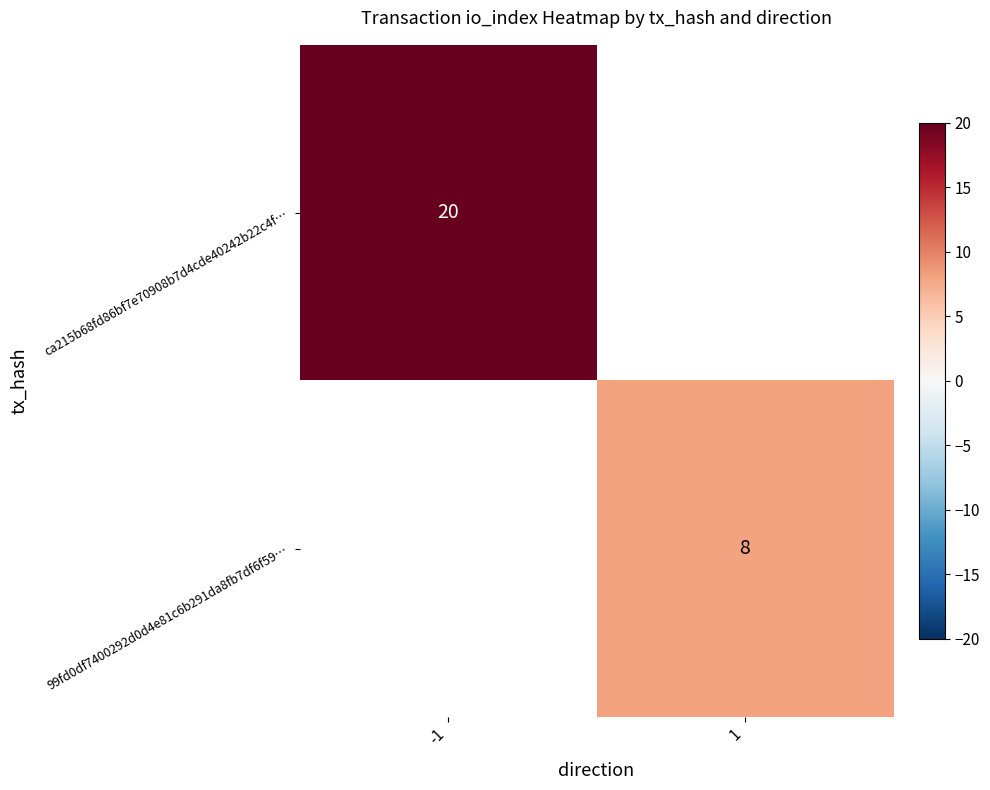

Is the value of 99fd0df7400292d0d4e81c6b291da8fb7df6f59… at 1 greater than the value of ca215b68fd86bf7e70908b7d4cde40242b22c4f… at -1?

No